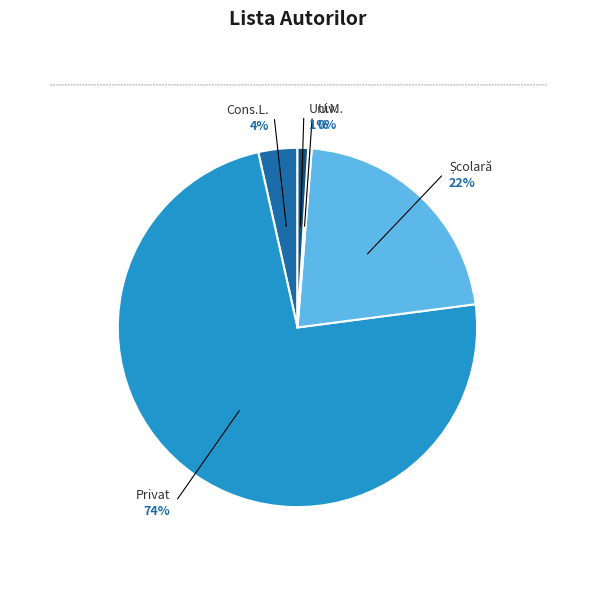

Rank the categories by value from highest to lowest.

Privat, Școlară, Cons.L., Univ., U.M.